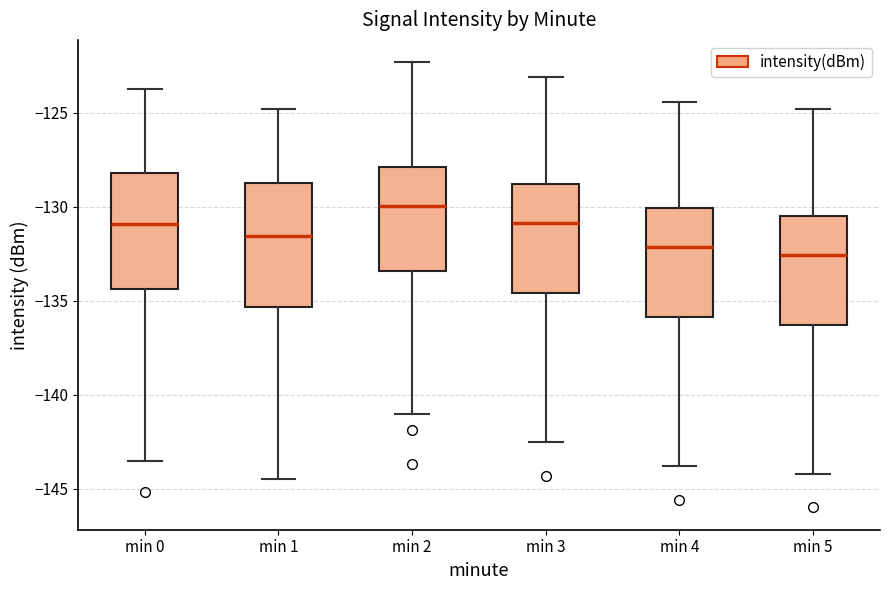

Reading left to right, transcribe this box plot: for each box, give where its median line is, the range the box spans, and where its two whiskers end, as read against the y-axis. The values are not printed on the chart, so give them approximately, as read against the axis.

min 0: median -131.0, box -134.5 to -128.0, whiskers -143.5 to -123.5
min 1: median -131.5, box -135.5 to -128.5, whiskers -144.5 to -125.0
min 2: median -130.0, box -133.5 to -128.0, whiskers -141.0 to -122.5
min 3: median -131.0, box -134.5 to -129.0, whiskers -142.5 to -123.0
min 4: median -132.0, box -136.0 to -130.0, whiskers -144.0 to -124.5
min 5: median -132.5, box -136.5 to -130.5, whiskers -144.0 to -125.0